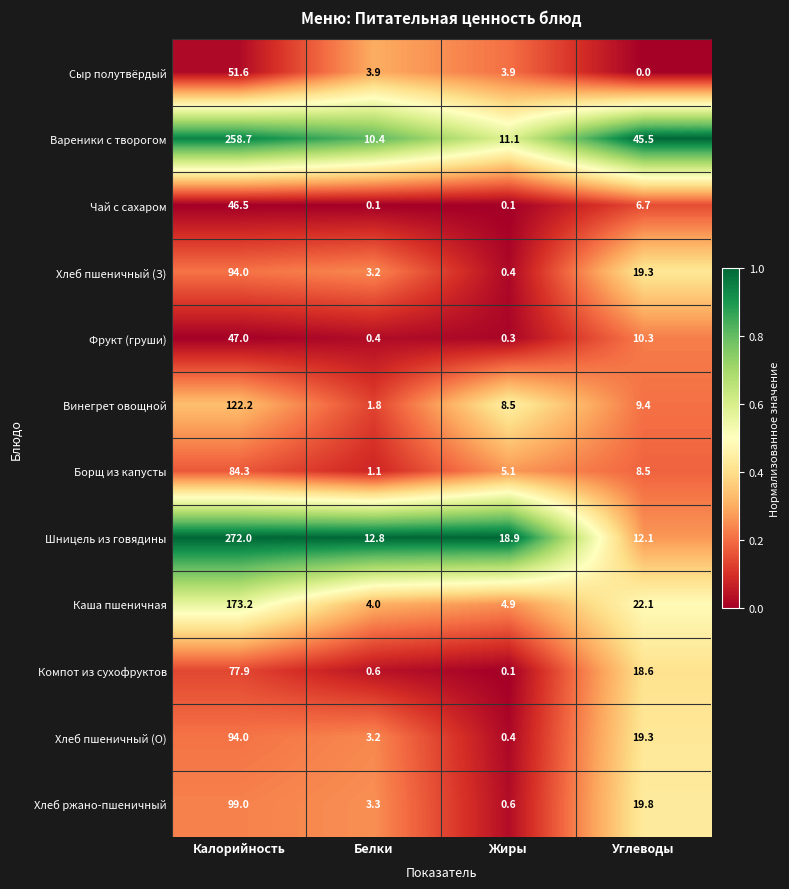

What is the sum of all Сыр полутвёрдый values?

59.4